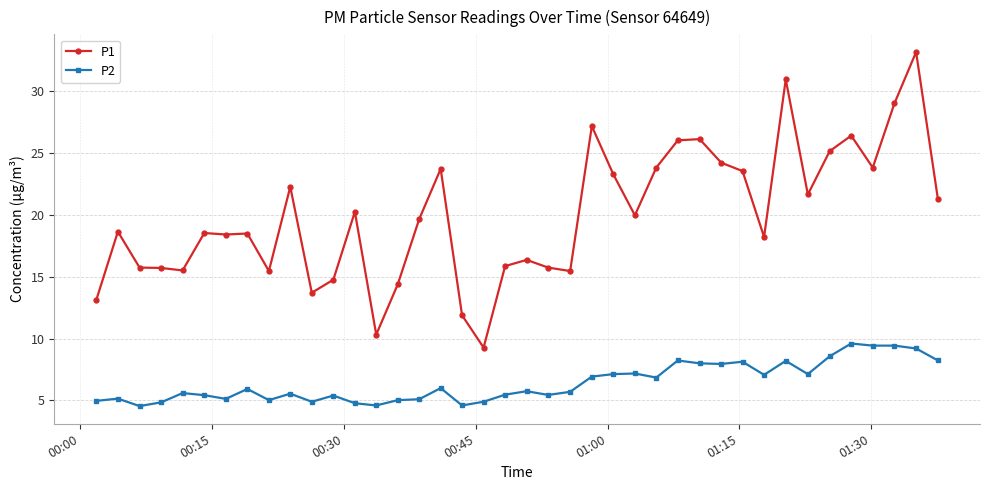

True or false: P2 has more than 2 points higher than both neighbors.

True